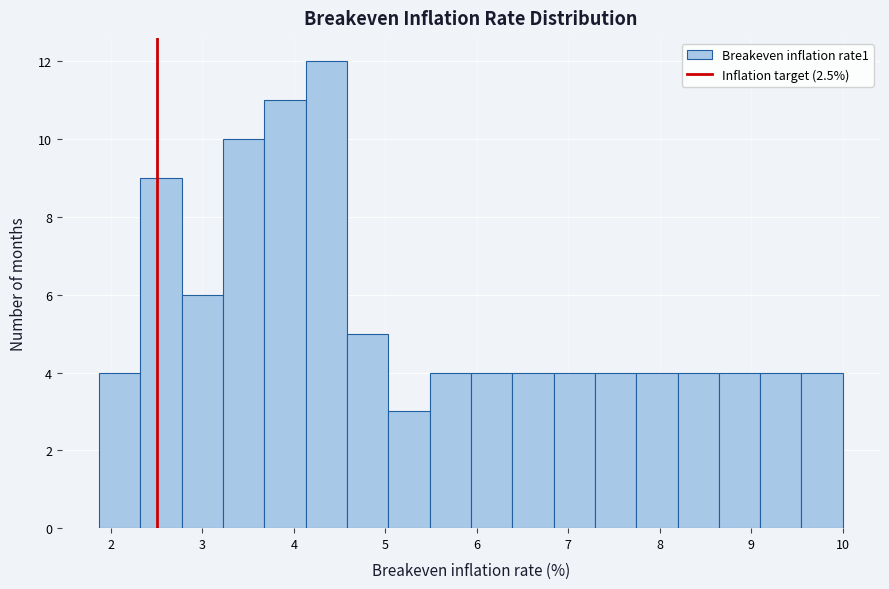

What is the height of the bar covering 9.5 to 10.0 on the x-axis? Neither the bar edges nor the heights are printed on the chart, so give them approximately, as read against the axes.

4